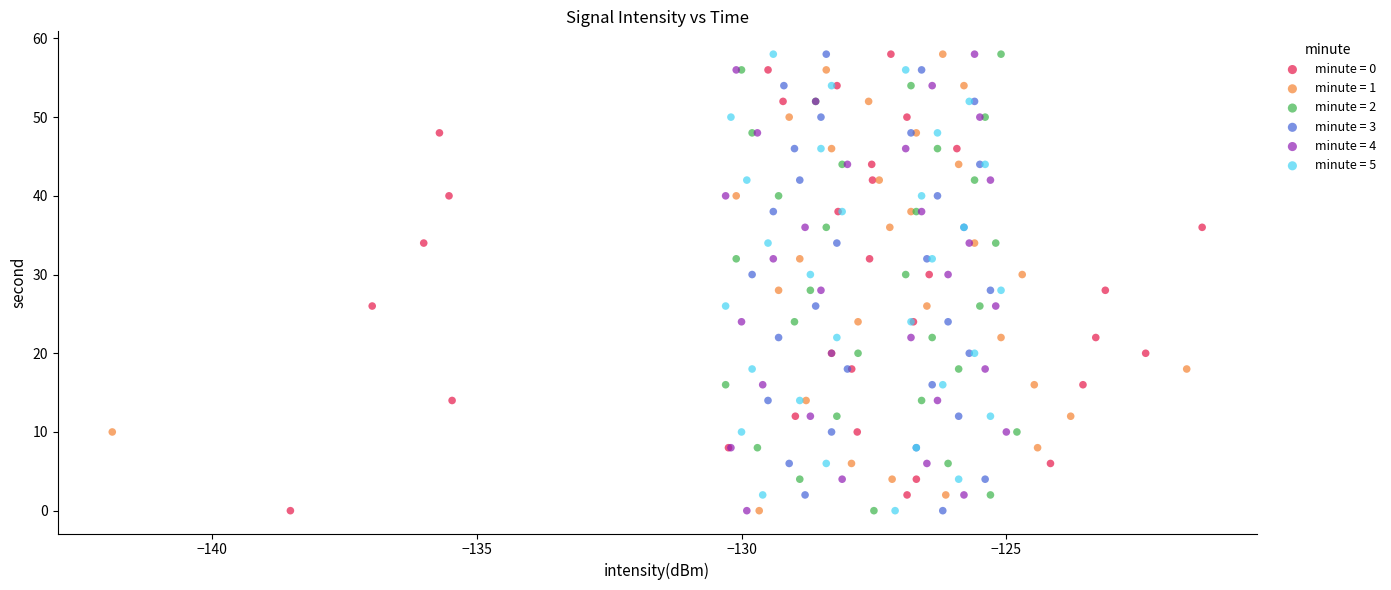

What are all the series names shown in the legend?

minute = 0, minute = 1, minute = 2, minute = 3, minute = 4, minute = 5